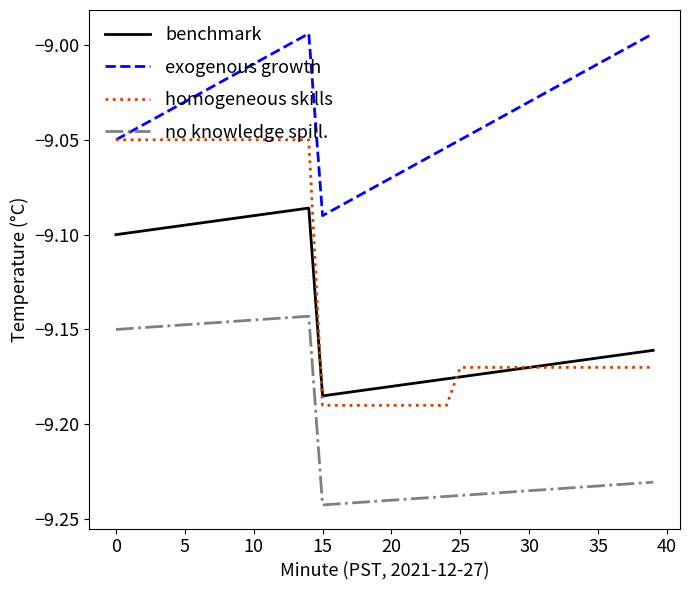

What is the difference between the maximum and minimum values in the benchmark series?

0.1